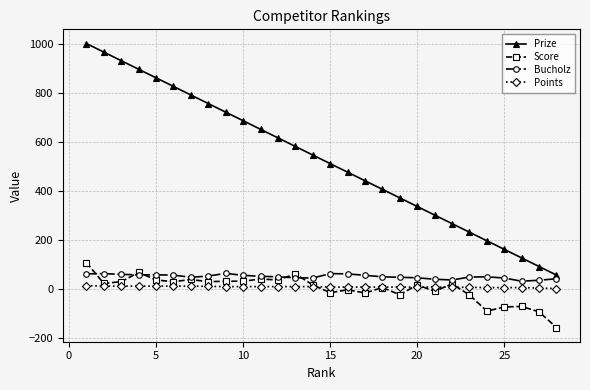

What is the smallest value displayed?

-159